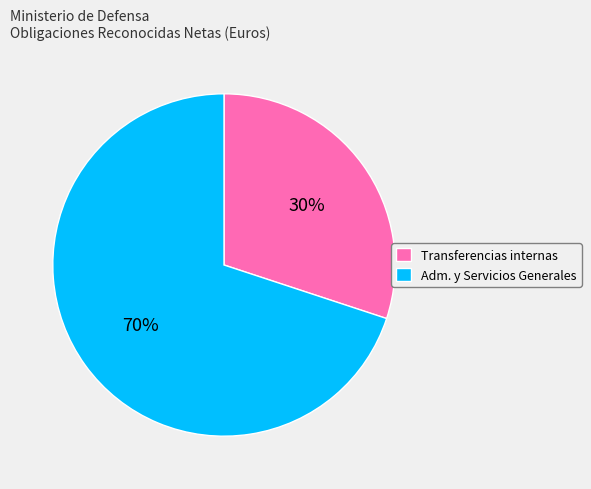

To the nearest percent, what portion does Adm. y Servicios Generales represent?

70%